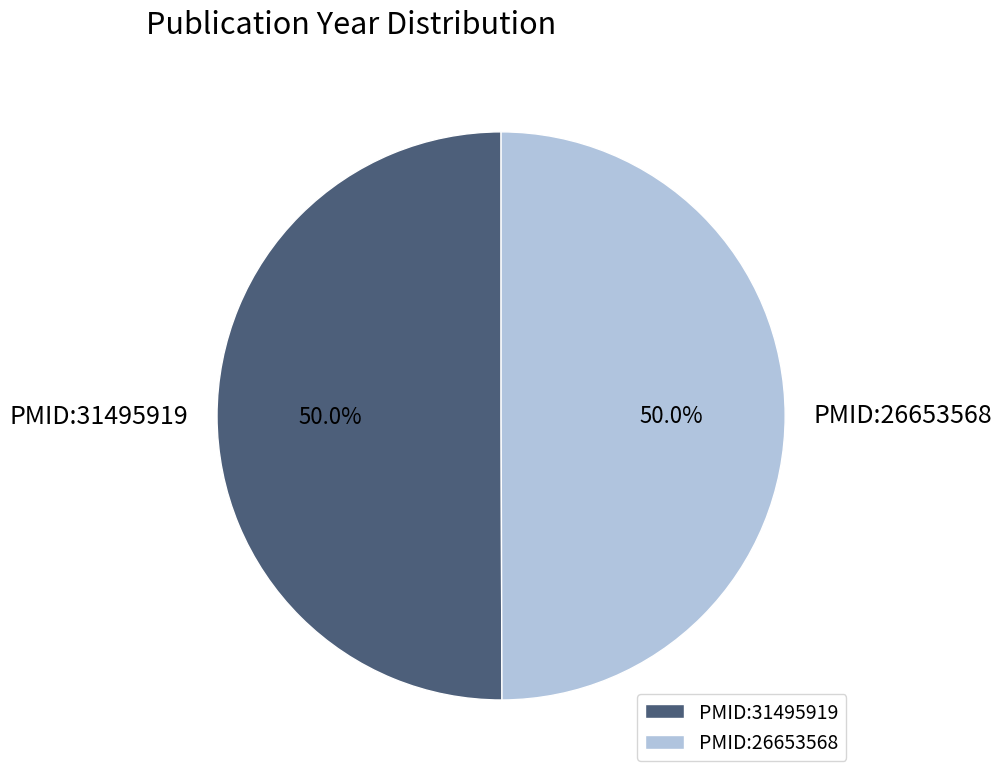

Approximately how many times larger is the value at PMID:26653568 compared to PMID:31495919?

1.0